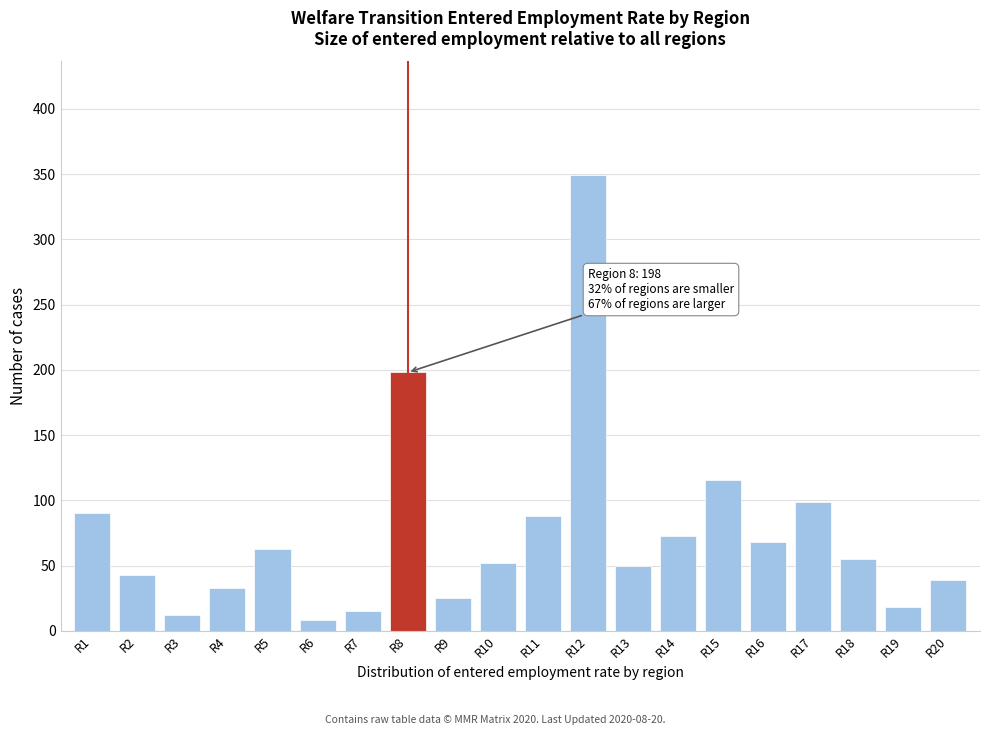

Reading left to right, list all the values displayed in this chart.

R1=90	R2=43	R3=12	R4=33	R5=63	R6=8	R7=15	R8=198	R9=25	R10=52	R11=88	R12=349	R13=50	R14=73	R15=116	R16=68	R17=99	R18=55	R19=18	R20=39